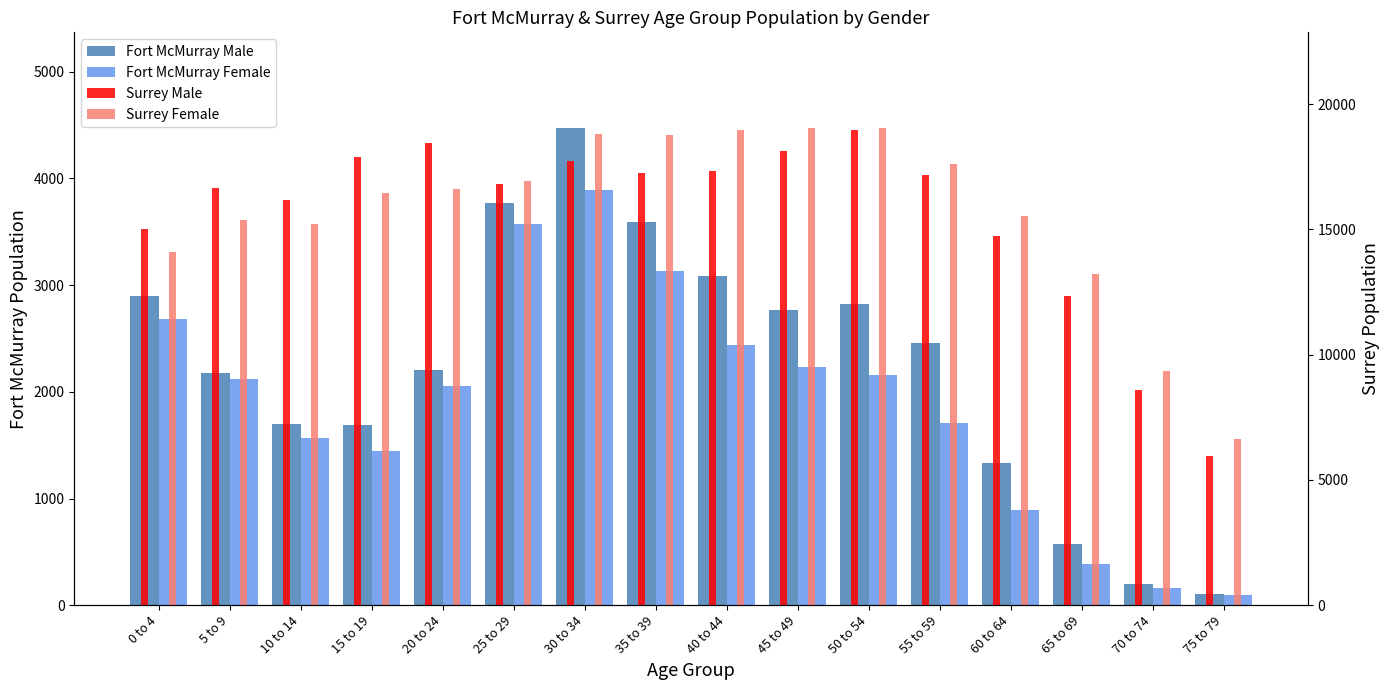

Reading left to right, list all the values displayed in this chart.

Fort McMurray Male: 0 to 4=2900	5 to 9=2175	10 to 14=1700	15 to 19=1685	20 to 24=2200	25 to 29=3770	30 to 34=4475	35 to 39=3590	40 to 44=3085	45 to 49=2765	50 to 54=2820	55 to 59=2460	60 to 64=1335	65 to 69=570	70 to 74=200	75 to 79=105
Fort McMurray Female: 0 to 4=2685	5 to 9=2120	10 to 14=1565	15 to 19=1450	20 to 24=2050	25 to 29=3575	30 to 34=3895	35 to 39=3130	40 to 44=2435	45 to 49=2230	50 to 54=2160	55 to 59=1710	60 to 64=890	65 to 69=385	70 to 74=165	75 to 79=100
Surrey Male: 0 to 4=15010	5 to 9=16675	10 to 14=16180	15 to 19=17880	20 to 24=18445	25 to 29=16820	30 to 34=17715	35 to 39=17265	40 to 44=17350	45 to 49=18135	50 to 54=18960	55 to 59=17180	60 to 64=14735	65 to 69=12325	70 to 74=8610	75 to 79=5945
Surrey Female: 0 to 4=14085	5 to 9=15380	10 to 14=15220	15 to 19=16455	20 to 24=16630	25 to 29=16950	30 to 34=18825	35 to 39=18775	40 to 44=18975	45 to 49=19060	50 to 54=19060	55 to 59=17605	60 to 64=15530	65 to 69=13220	70 to 74=9350	75 to 79=6620